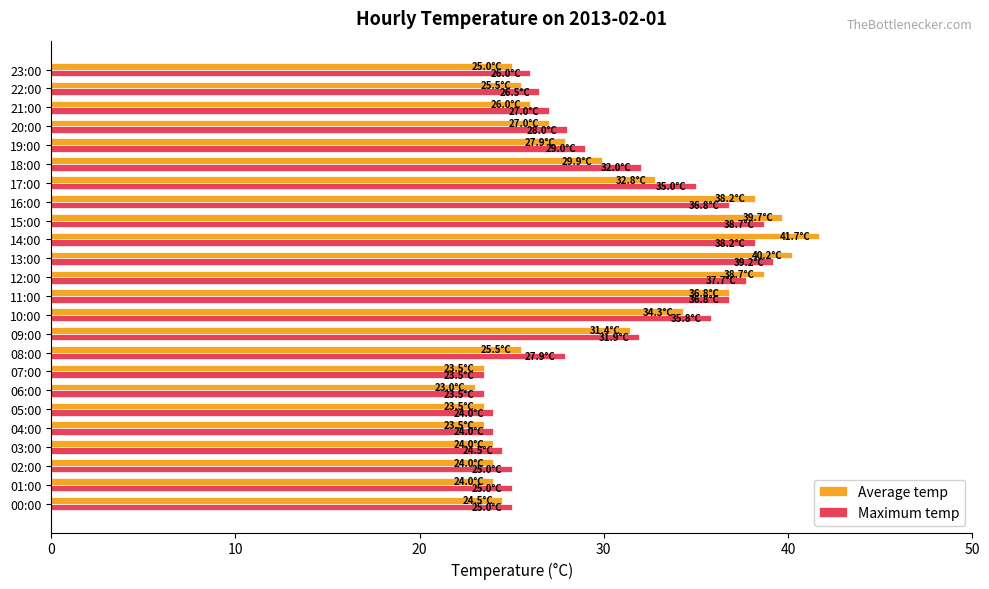

The Maximum temp series shows 22.7 at 11:00. True or false?

False